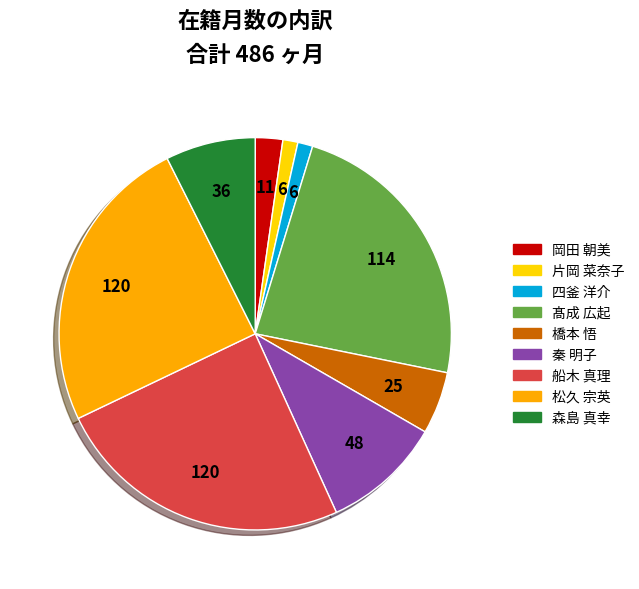

Count the number of slices in the pie.

9